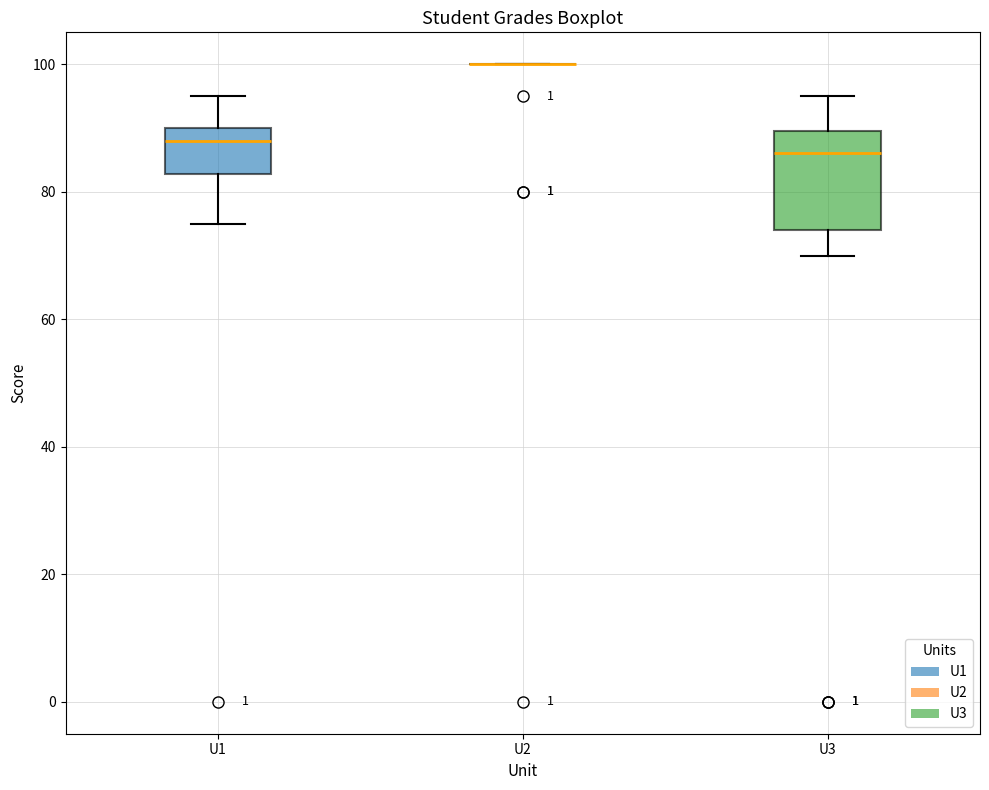

Comparing the boxes themselves (not the whiskers), which one is the tallest?

U3